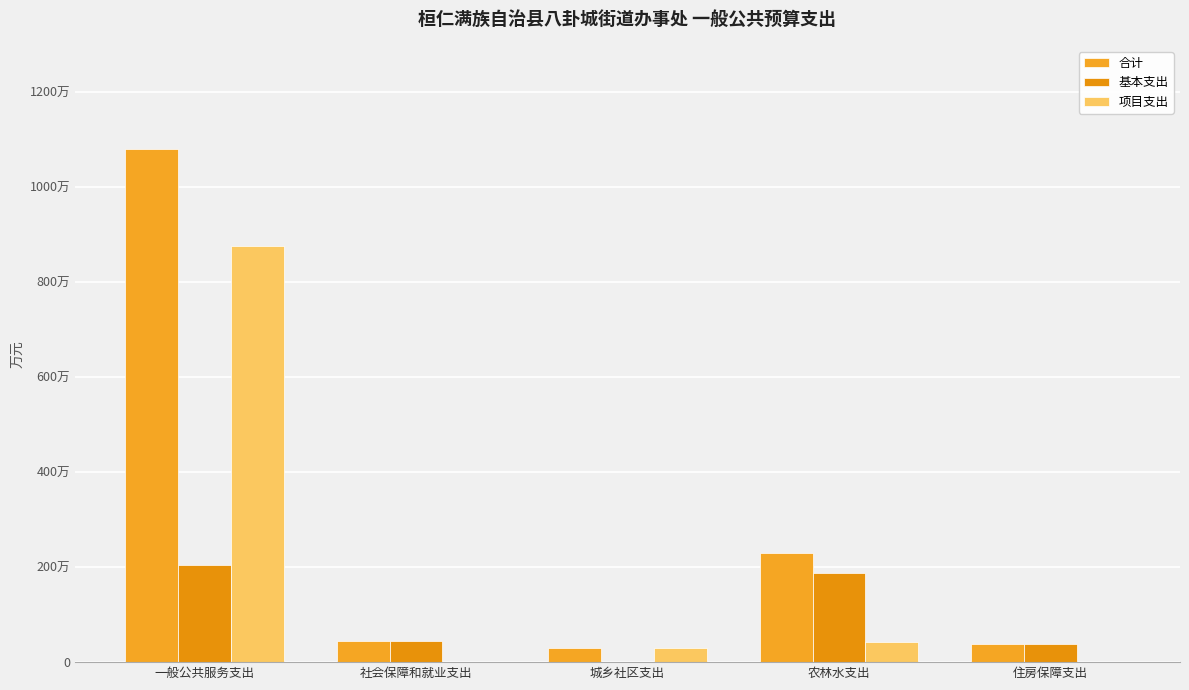

Which series has the largest total across all categories?

合计